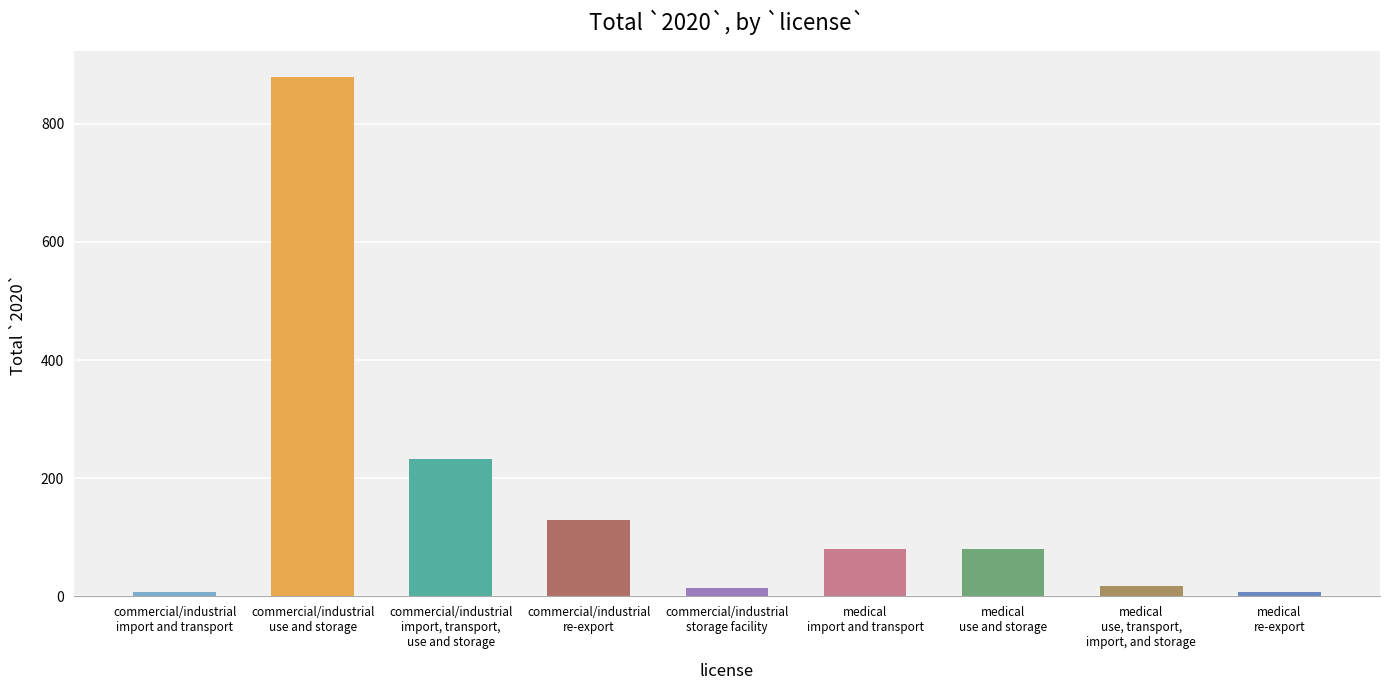

What is the value of the 9th bar from the left?

8